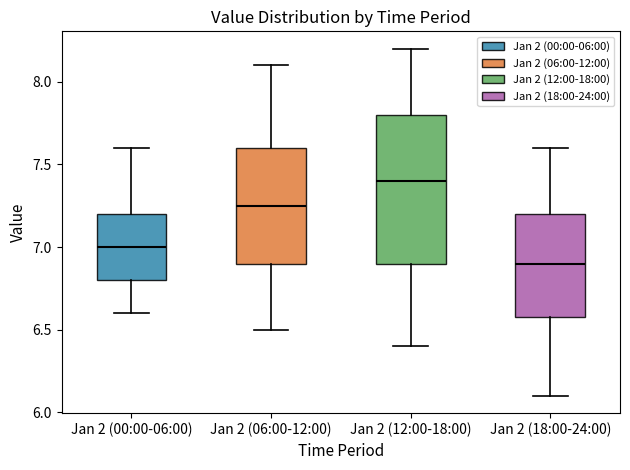

Comparing the boxes themselves (not the whiskers), which one is the tallest?

Jan 2 (12:00-18:00)